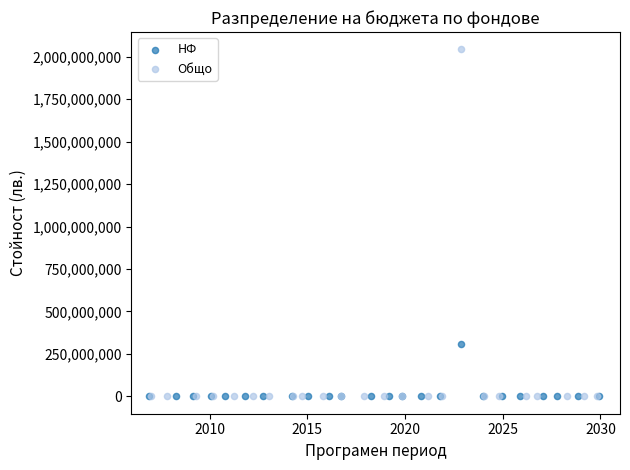

What are all the series names shown in the legend?

НФ, Общо